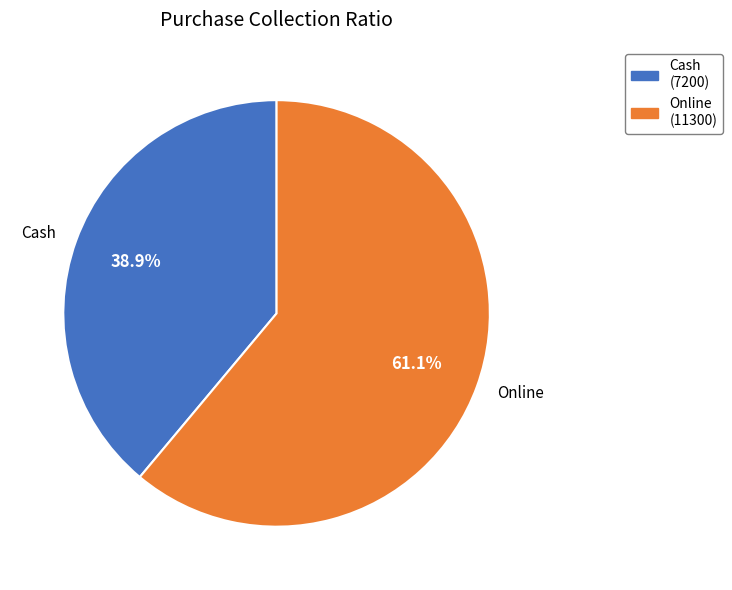

To the nearest percent, what is the combined percentage of Online and Cash?

100%